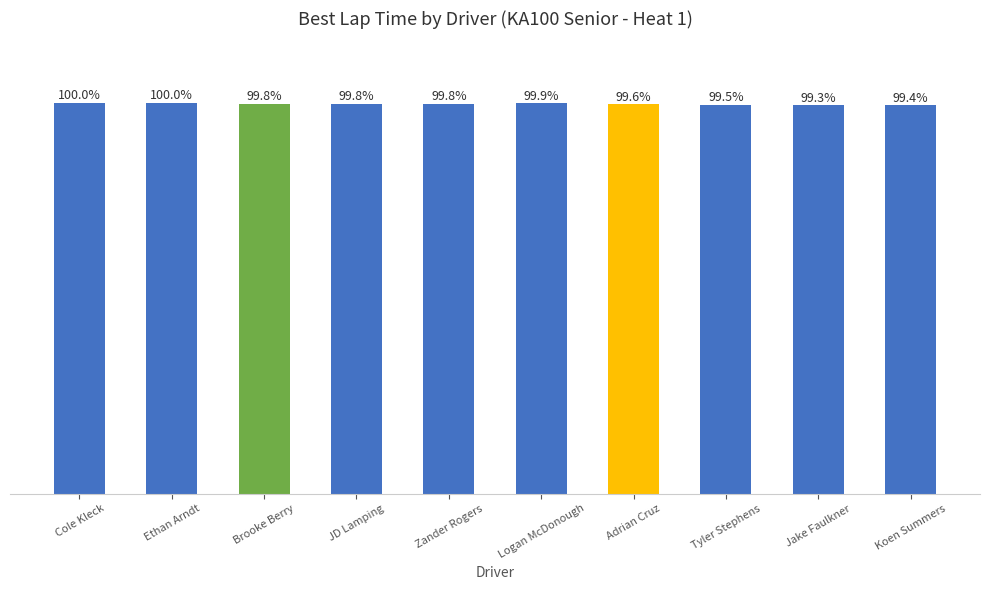

At which label is the value closest to 99?

Jake Faulkner